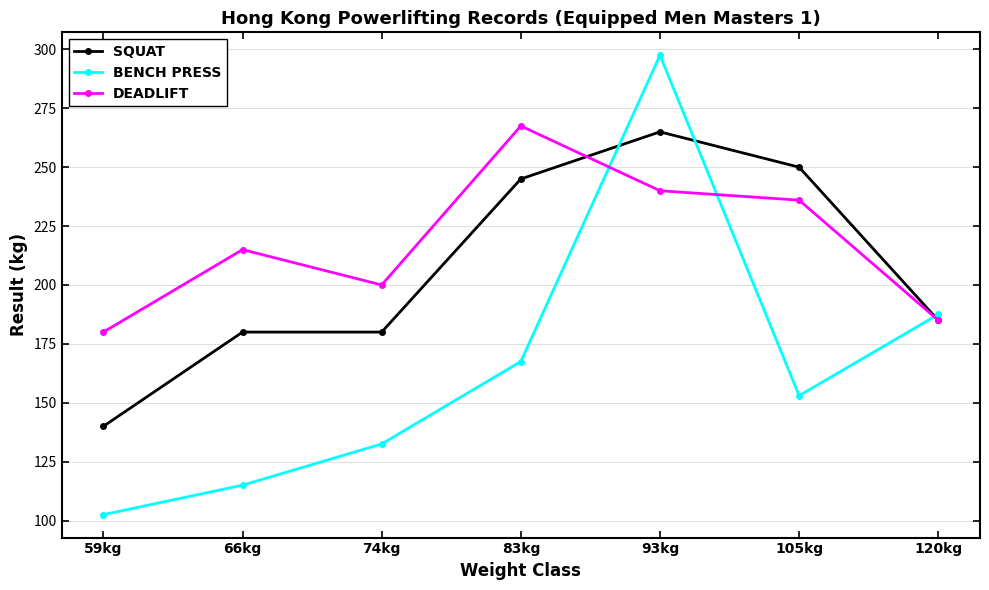

How many values in the BENCH PRESS series are below 153?

3